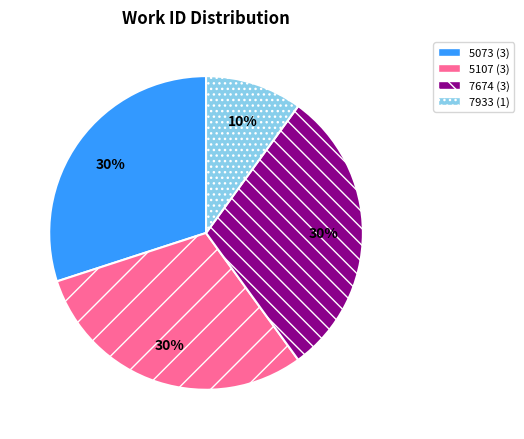

True or false: 5107 accounts for 11% of the total.

False